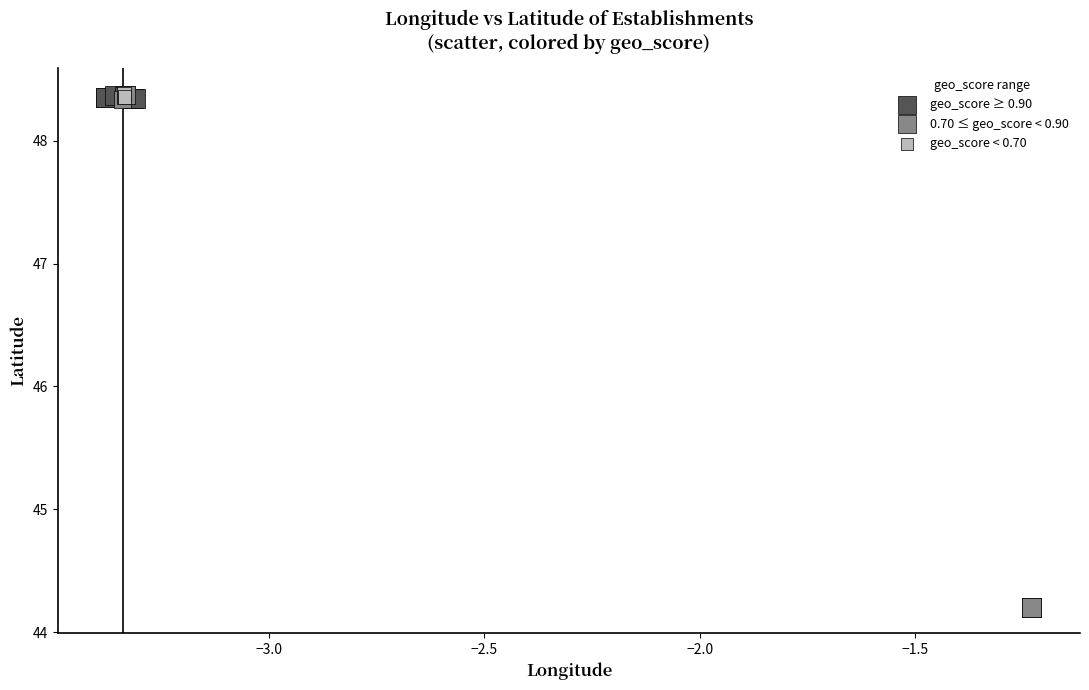

Which series has the widest spread of Y values?

0.70 ≤ geo_score < 0.90